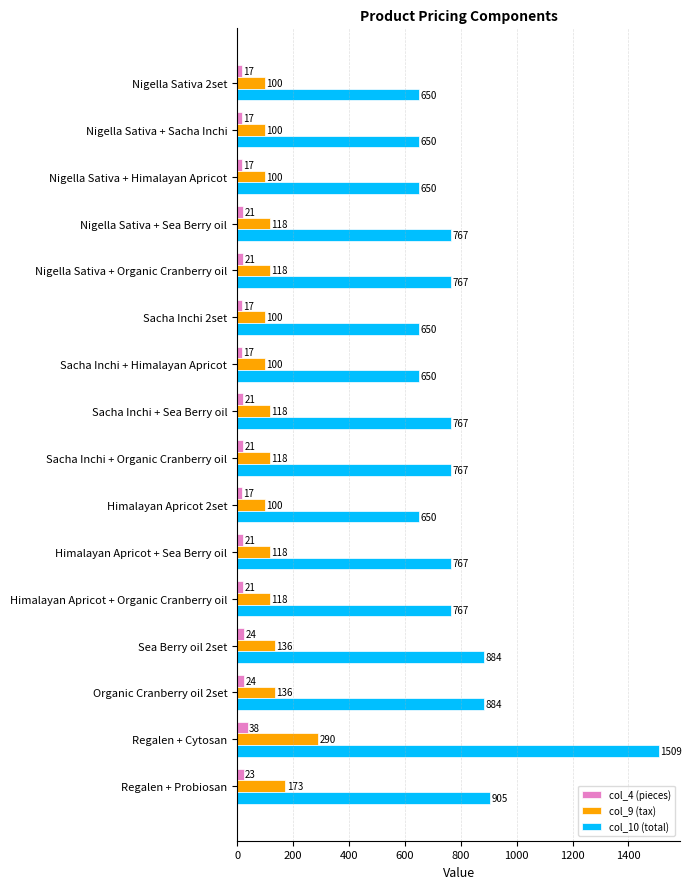

List the series in order of their peak value, highest first.

col_10 (total), col_9 (tax), col_4 (pieces)